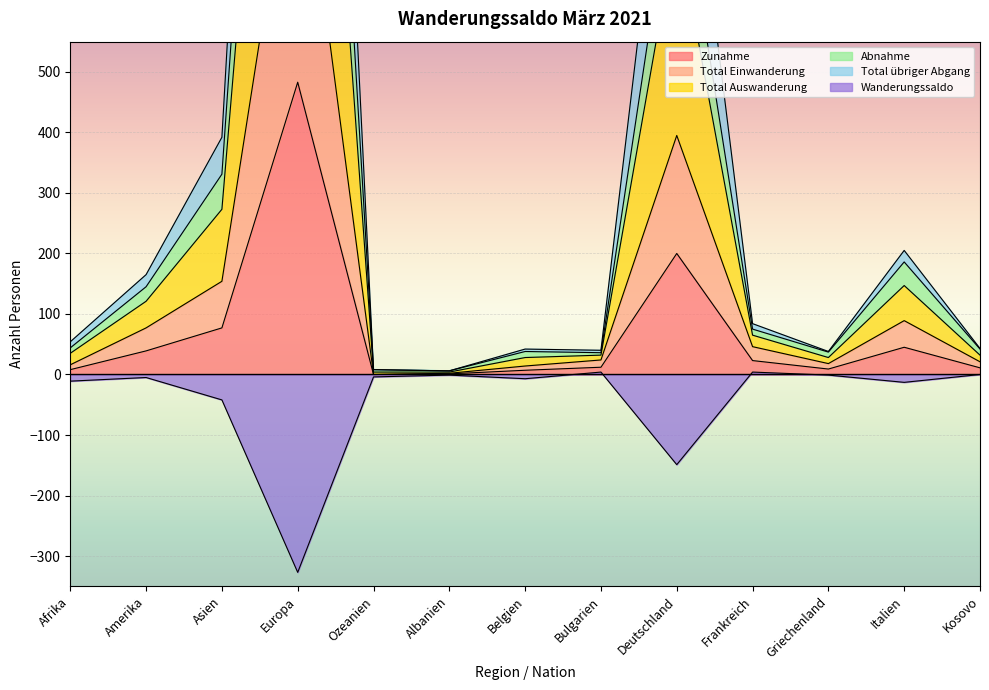

Which label corresponds to the largest value in the chart?

Europa